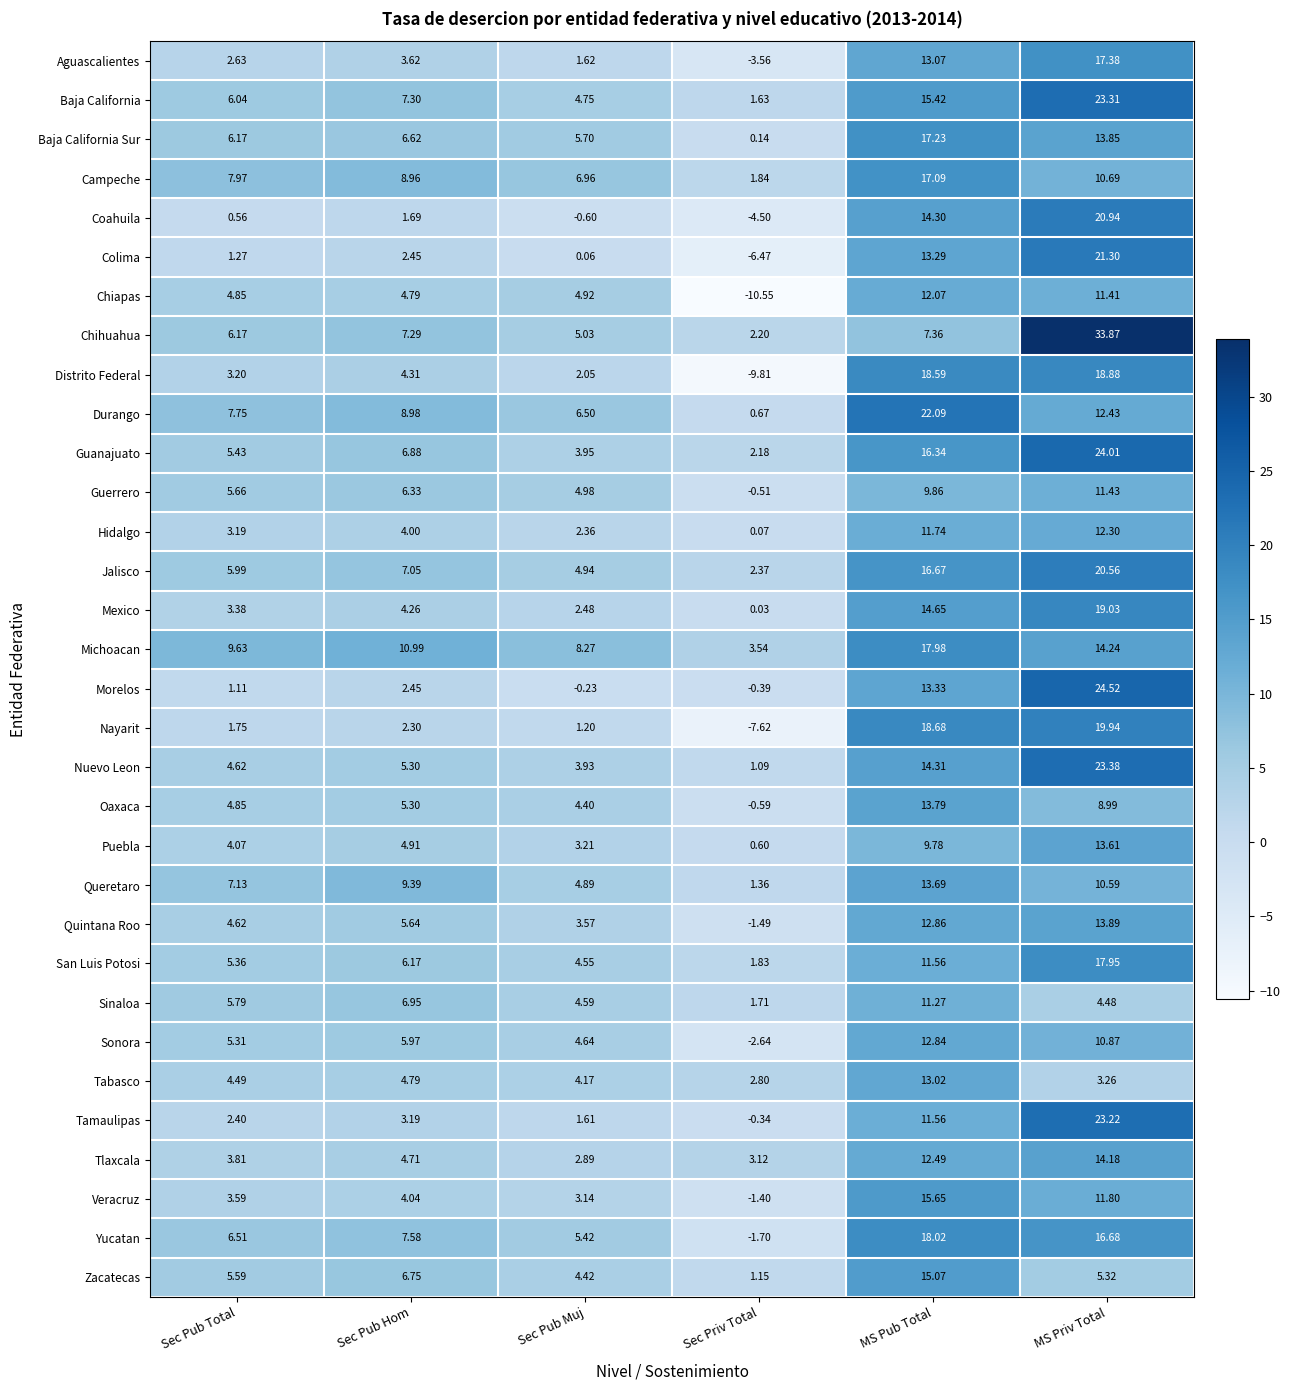

At which label does Baja California first exceed 7?

Sec Pub Hom